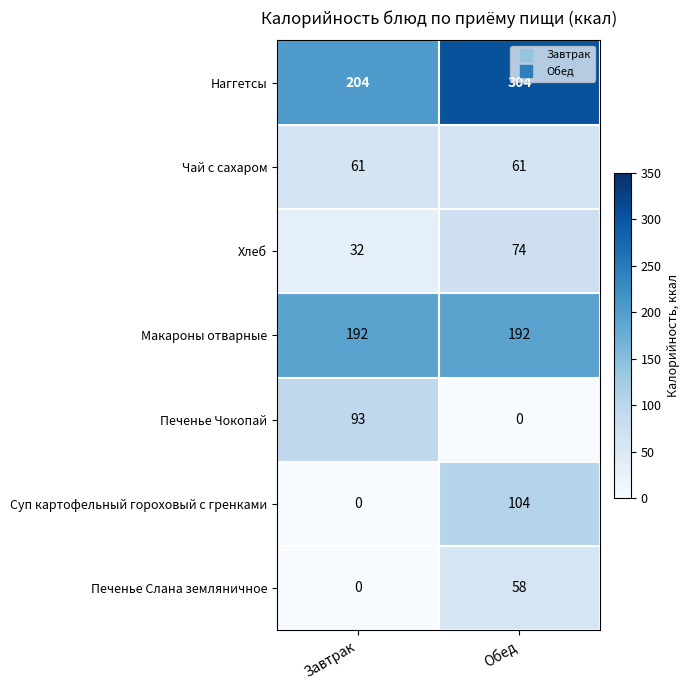

Count the number of categories in the chart.

2